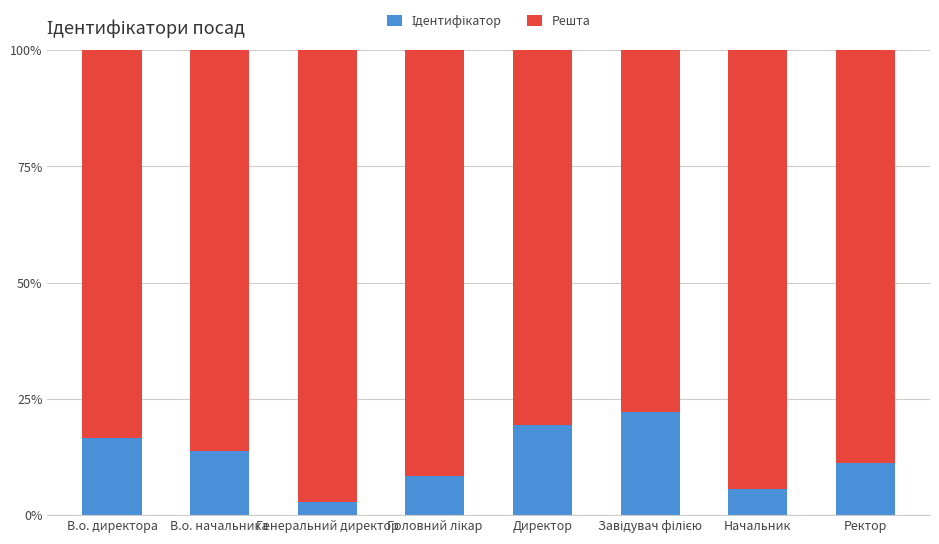

Count the number of categories in the chart.

8